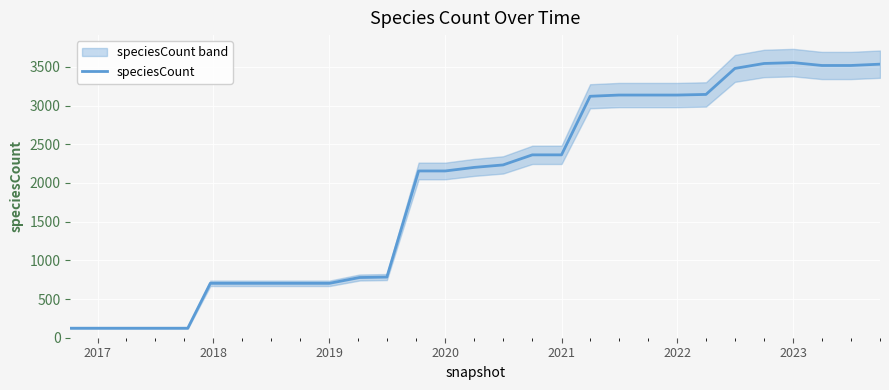

What is the highest value of the speciesCount series?

3555